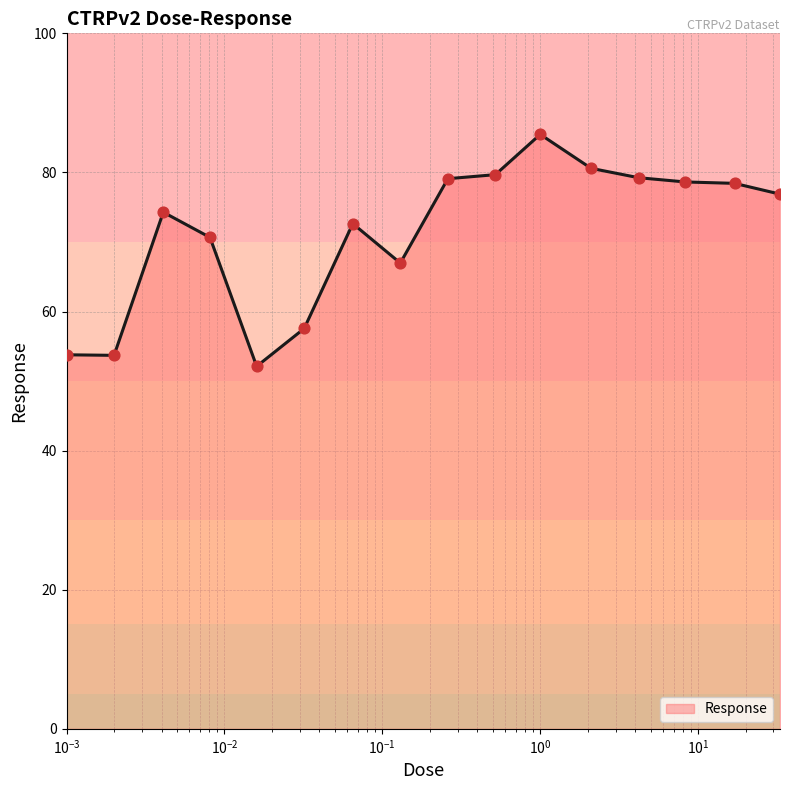

What is the maximum value shown in the chart?

85.5